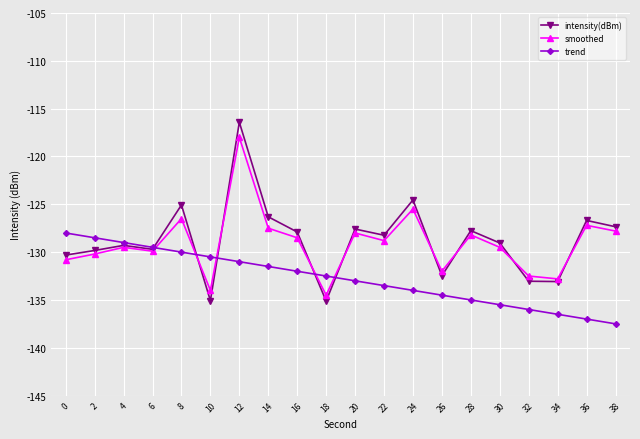

Read the smoothed value at 20.

-128.0